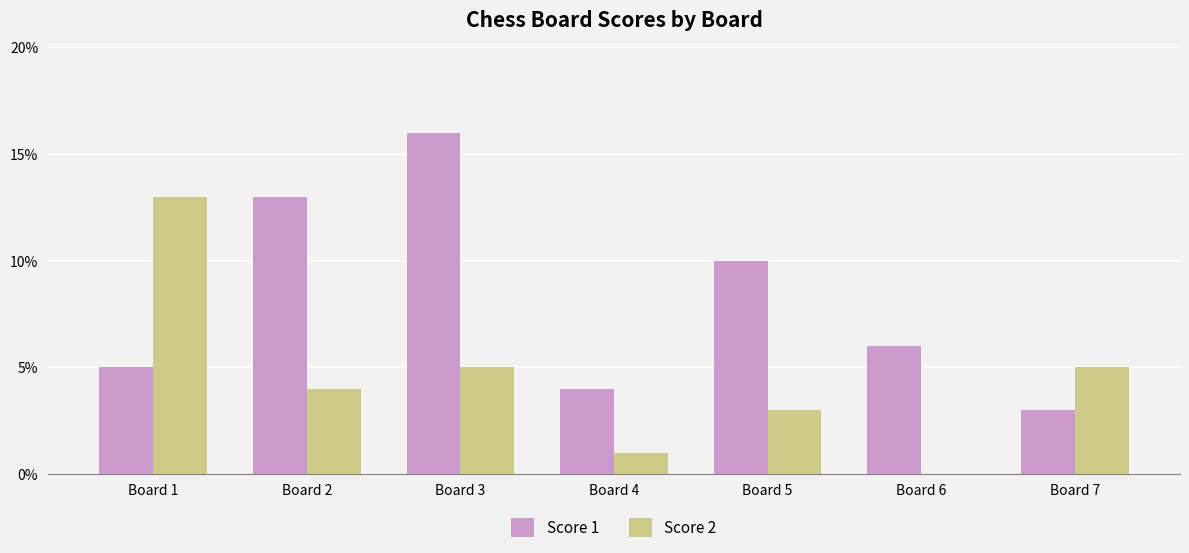

What is the sum of the Score 1 values at Board 1 and Board 7?

8